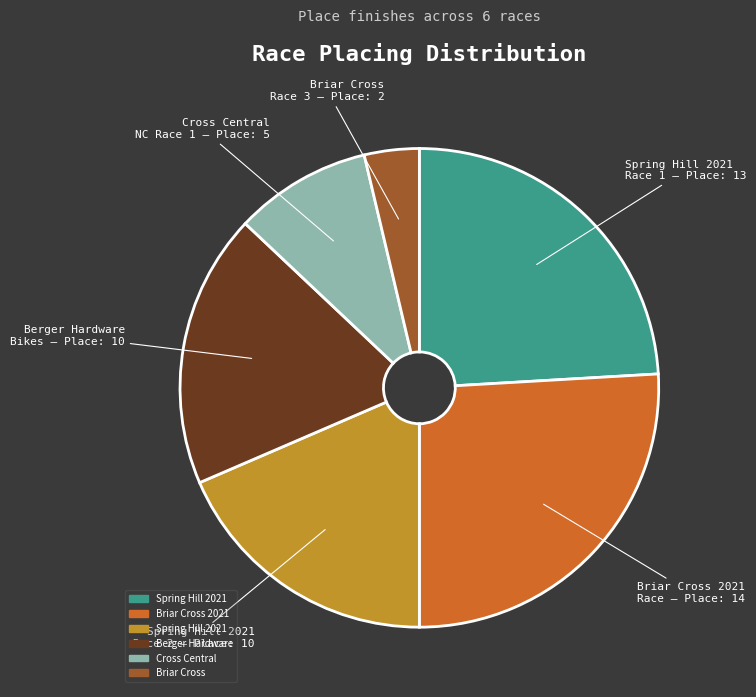

How many segments does this pie chart have?

6